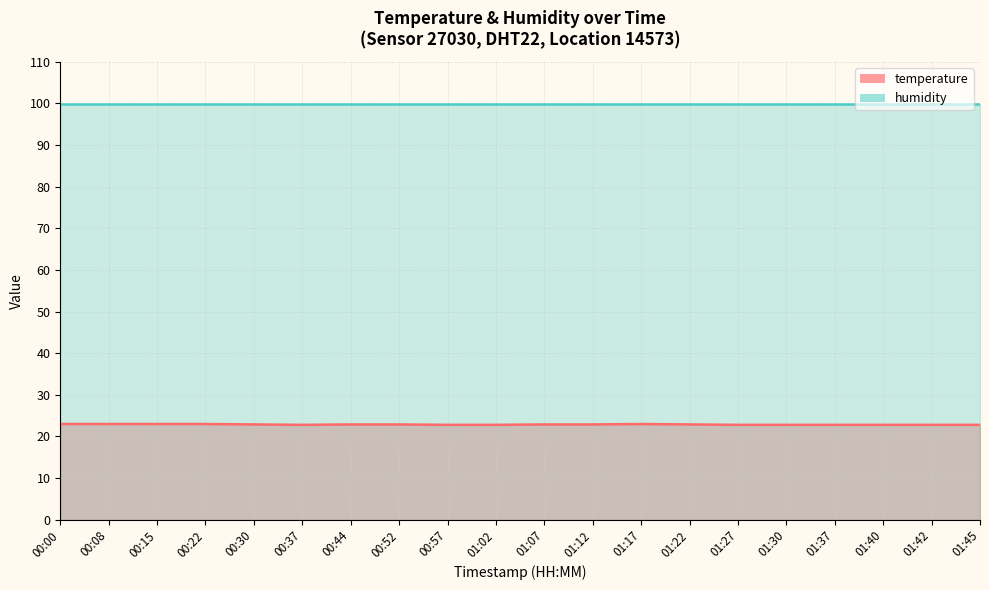

What is the sum of the humidity values at 01:27 and 00:08?

199.8